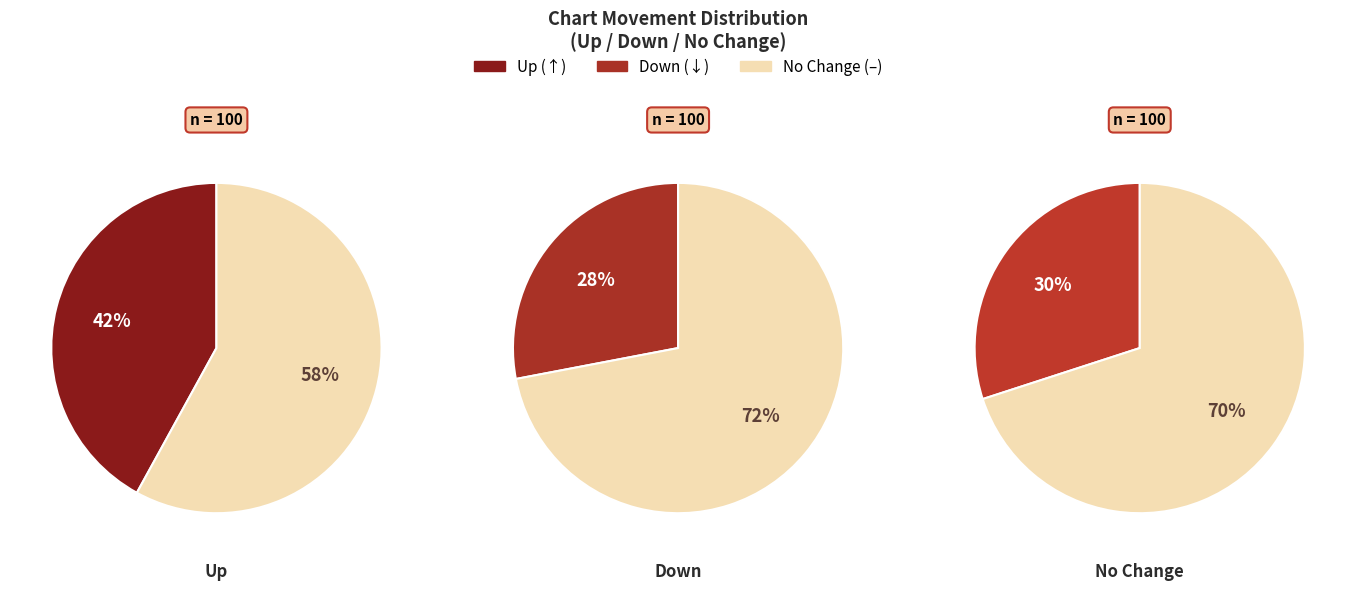

Approximately how many times larger is the value at - compared to down?

1.1